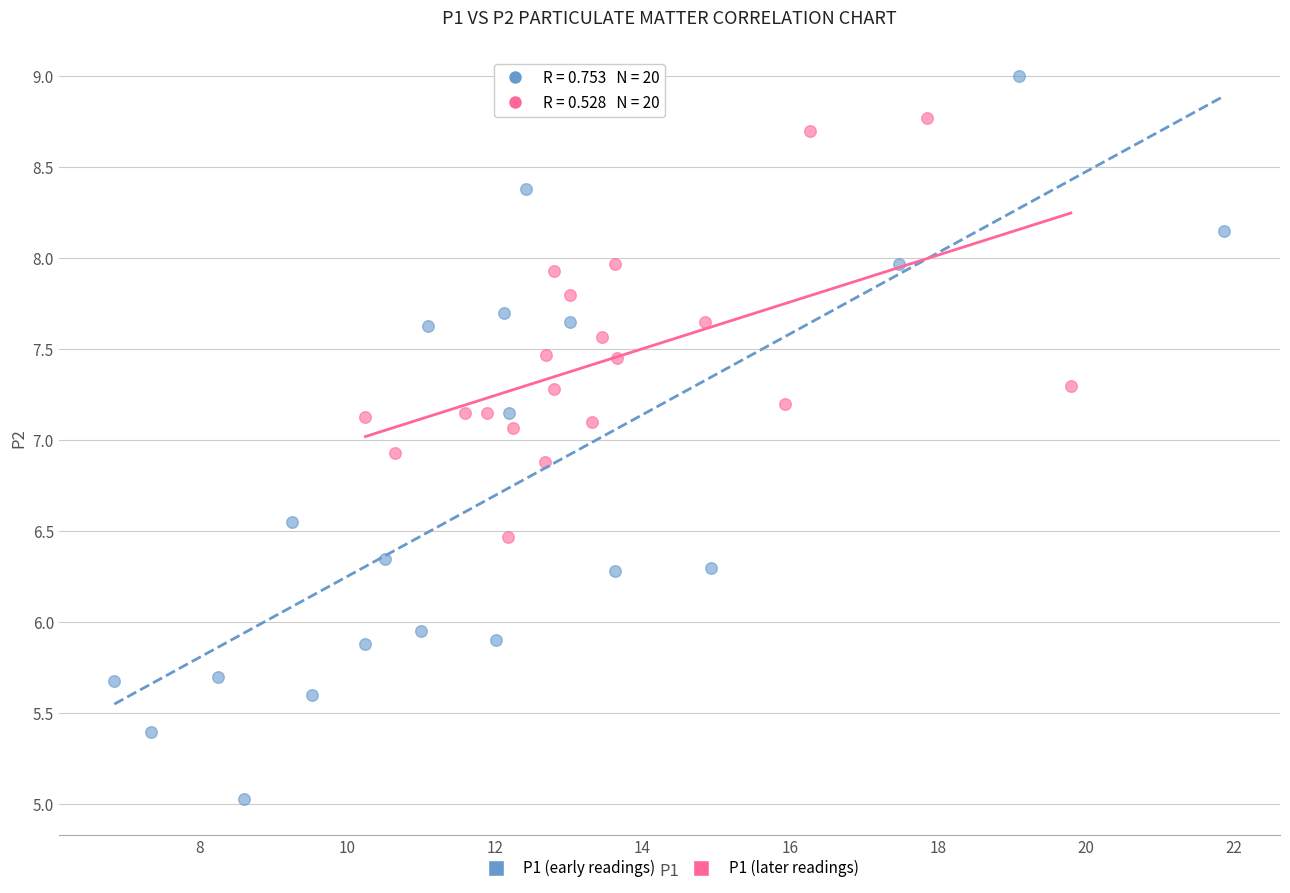

Which series reaches the minimum Y coordinate?

P1 (early readings)